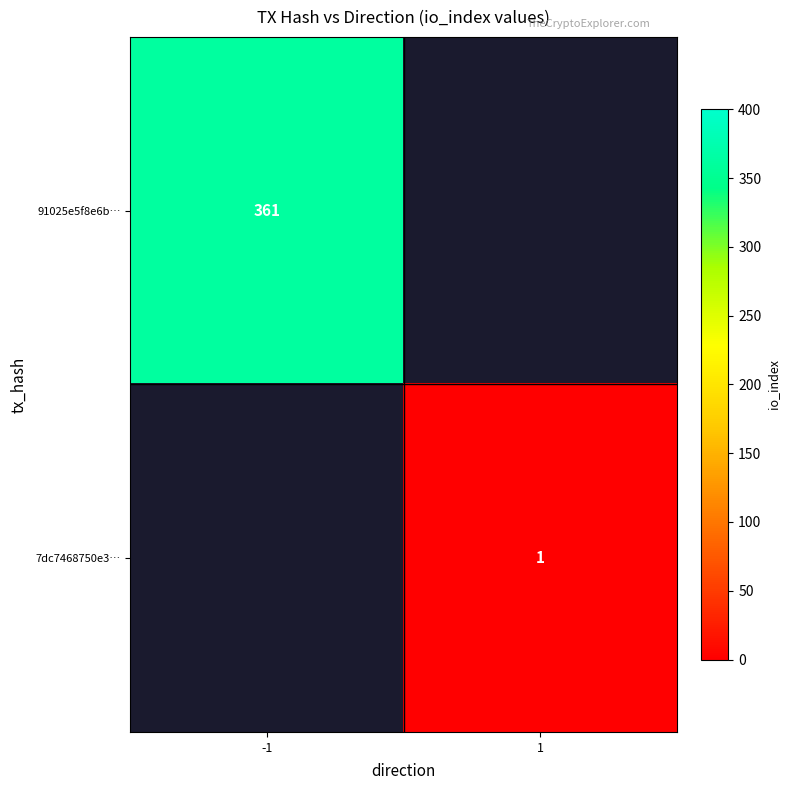

The value of 91025e5f8e6b… at -1 is 497. True or false?

False